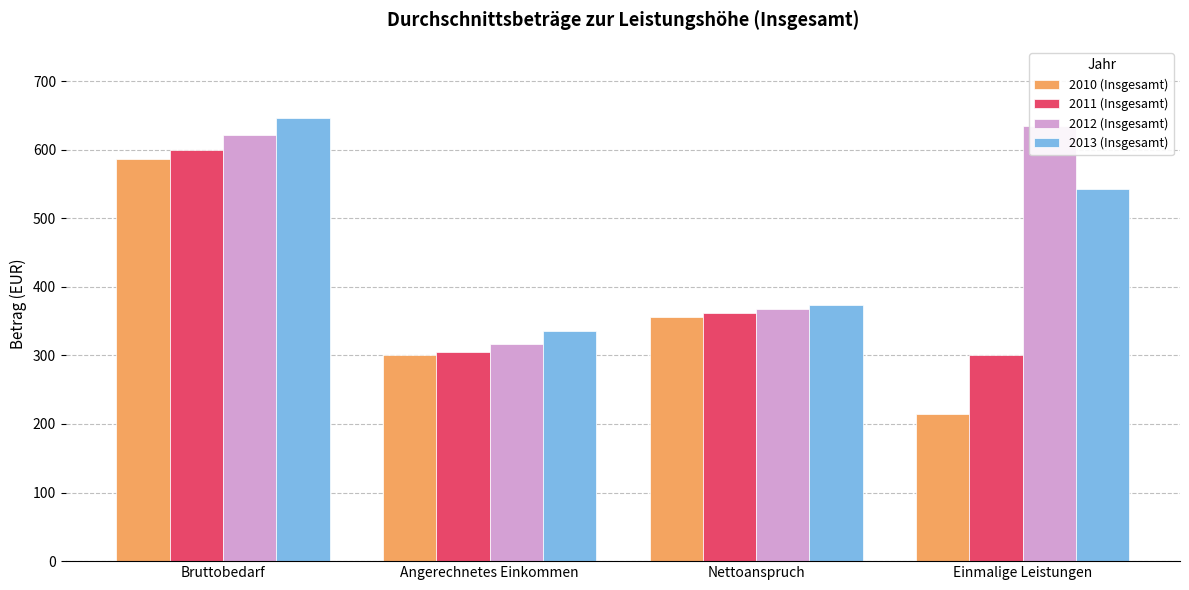

Is it true that 2011 (Insgesamt) equals 301 at Einmalige Leistungen?

True